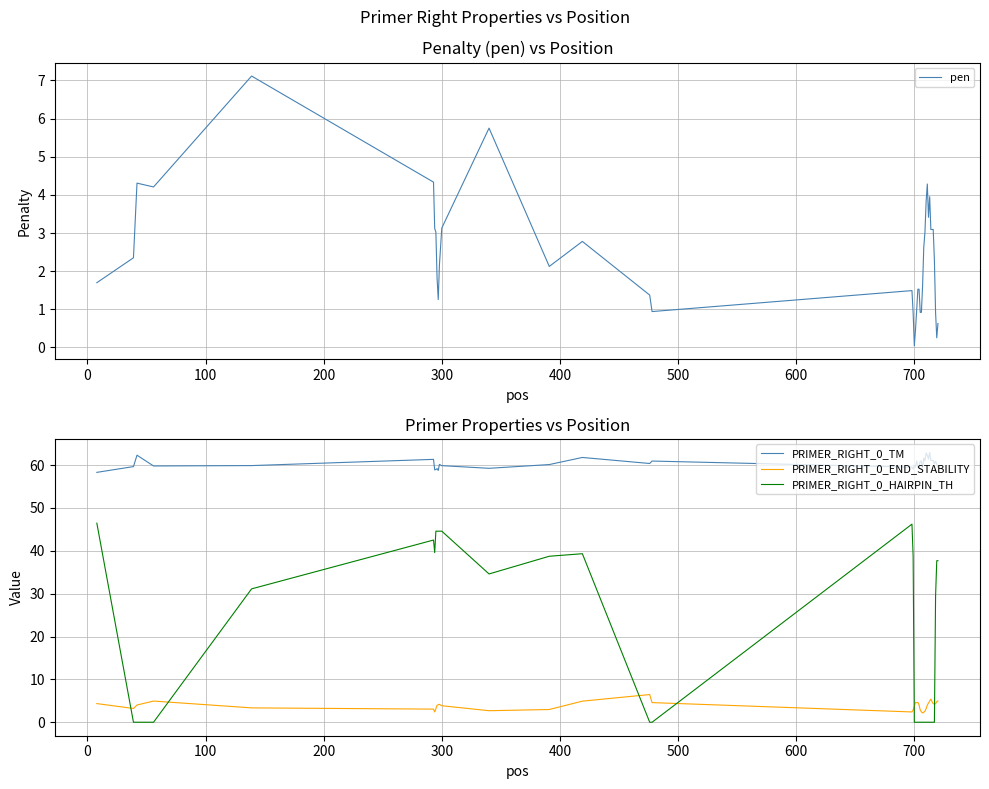

True or false: PRIMER_RIGHT_0_TM and pen intersect in this chart.

False